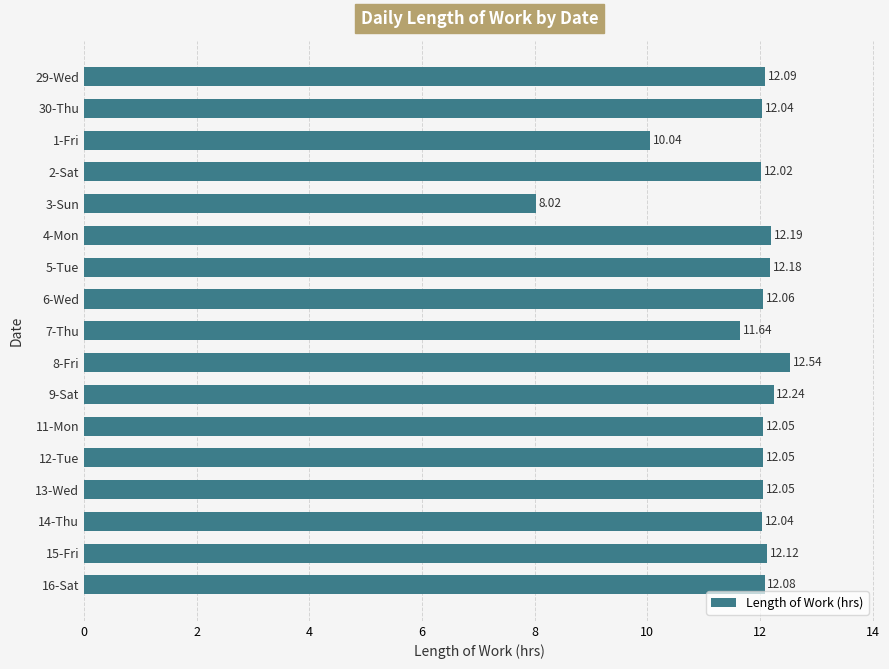

Does the chart contain any negative values?

No